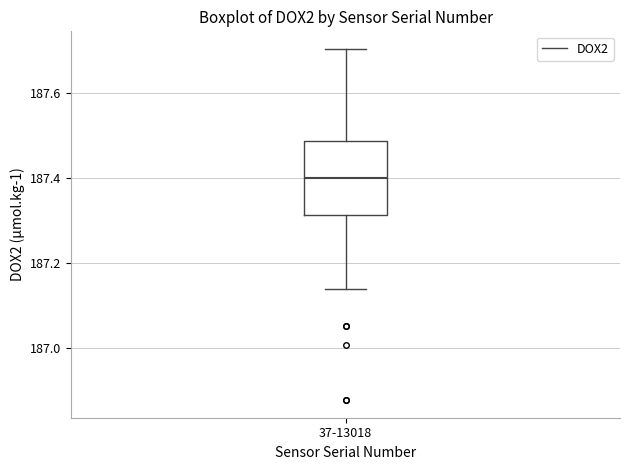

Read this box plot against the y-axis: the position of the median line, the range covered by the box, and the ends of both whiskers. The values are not printed on the chart, so give them approximately, as read against the axis.

median 187.40, box 187.32 to 187.48, whiskers 187.14 to 187.70